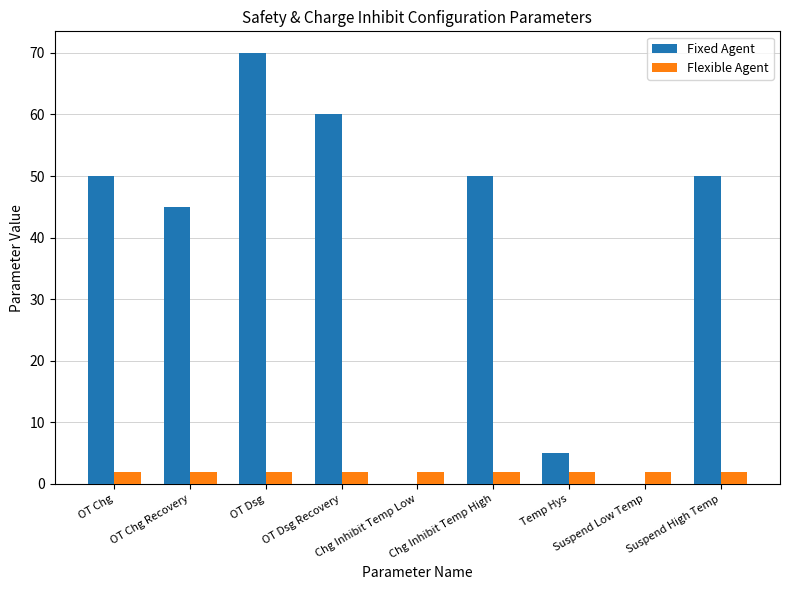

What are all the series names shown in the legend?

Fixed Agent, Flexible Agent